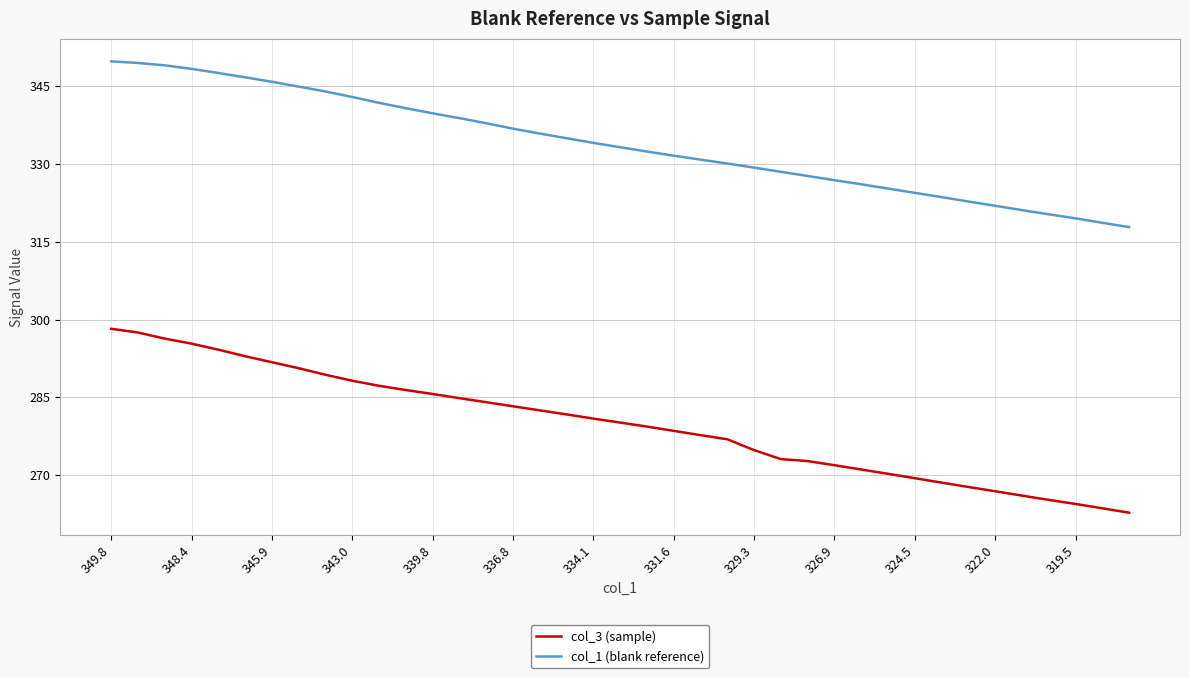

Rank the series by their average value, from lowest to highest.

col_3 (sample), col_1 (blank reference)